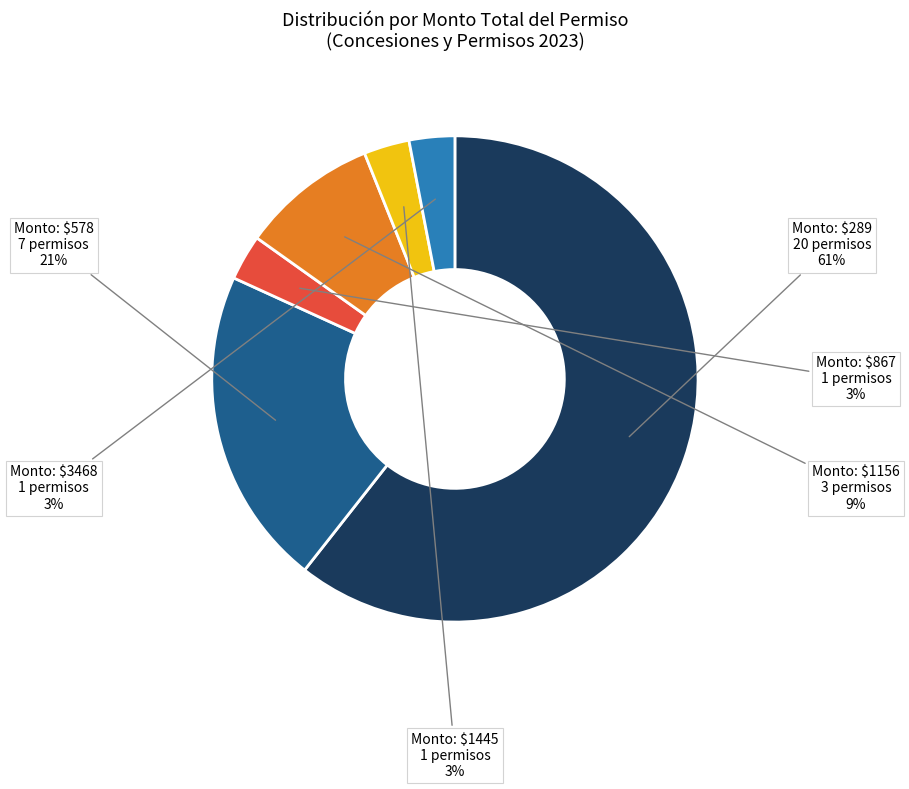

Count the number of slices in the pie.

6